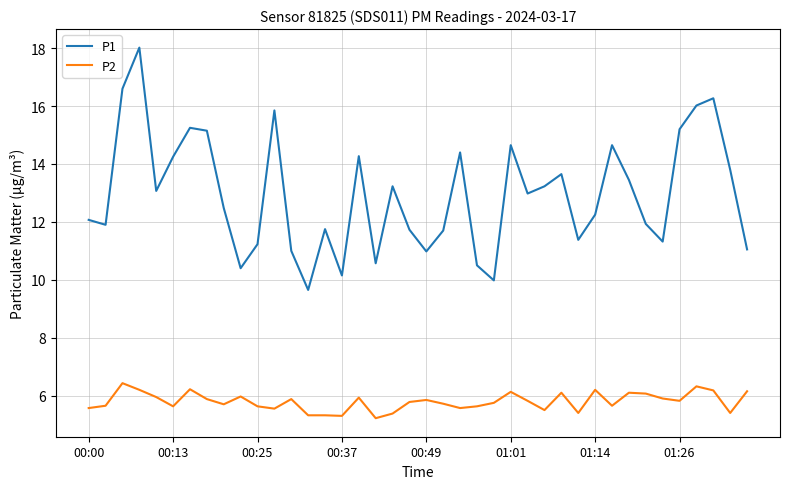

True or false: P1 has more than 2 interior local peaks.

True